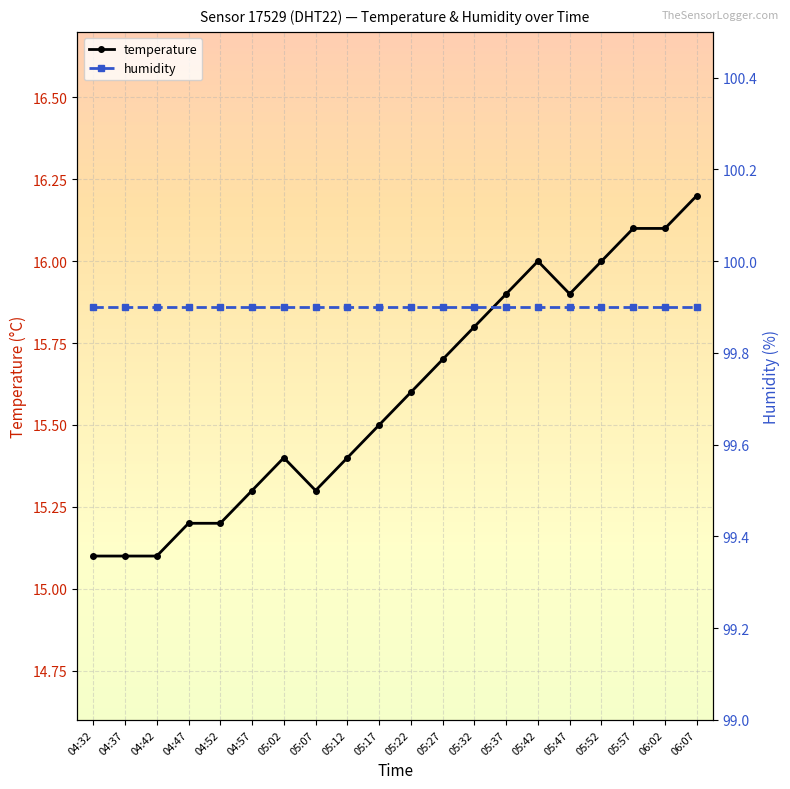

List the series in order of their overall mean, highest first.

humidity, temperature